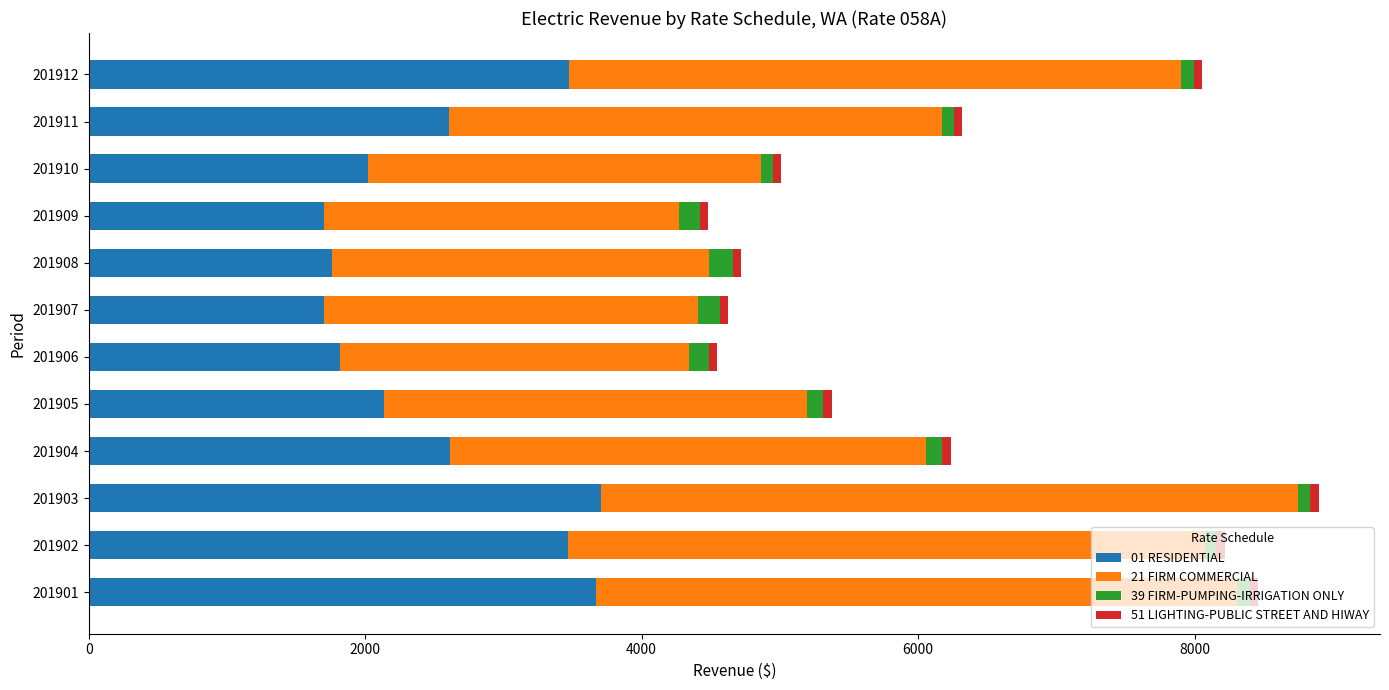

What is the difference between the maximum and second lowest values in the 01 RESIDENTIAL series?

2002.0